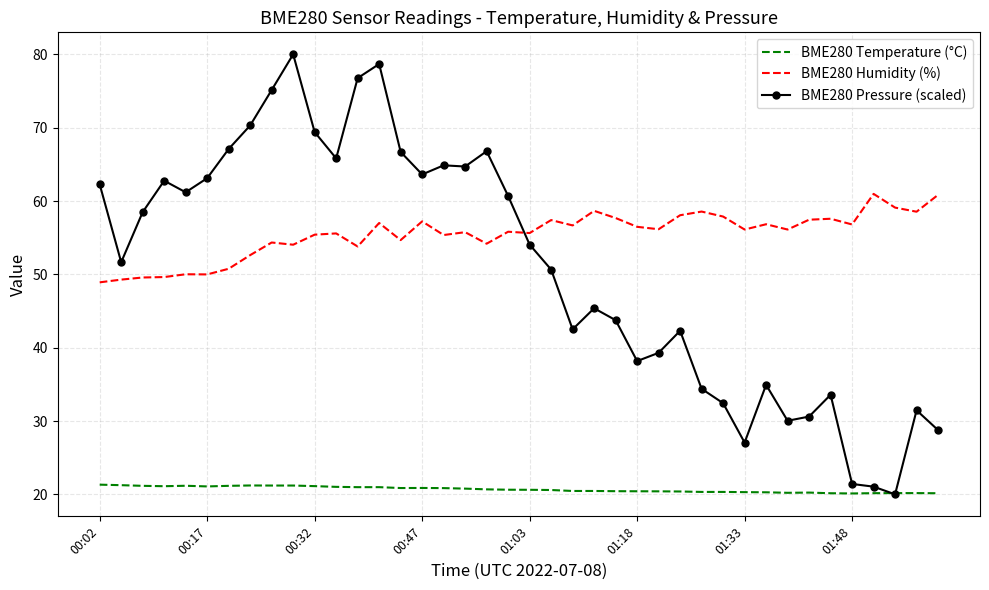

Which series has the largest range (max minus min)?

BME280 Pressure (scaled)